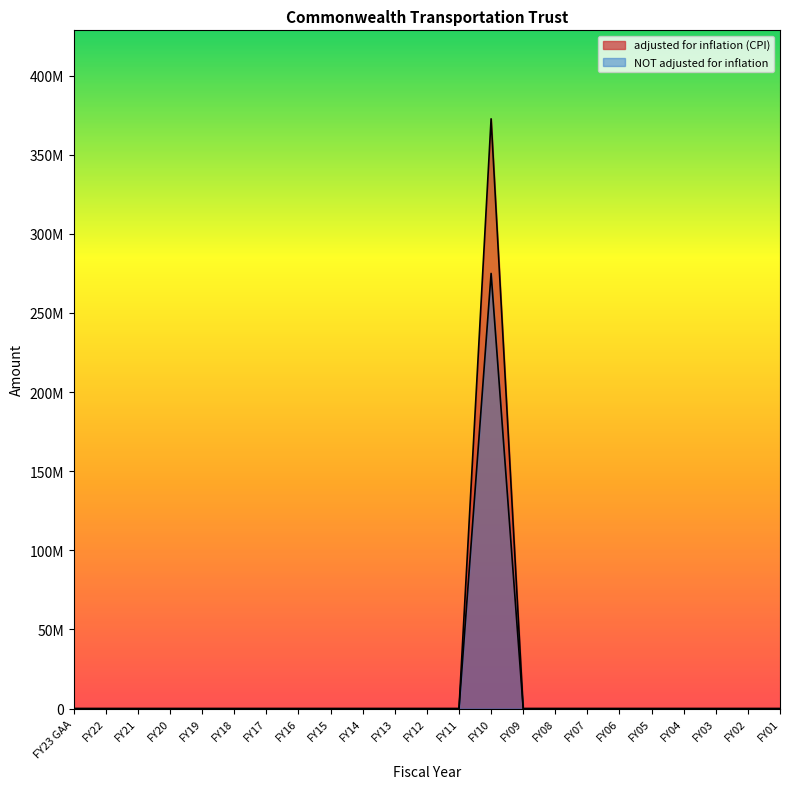

Reading right to left, what are all the values shown in this chart?

adjusted for inflation (CPI): FY01=0	FY02=0	FY03=0	FY04=0	FY05=0	FY06=0	FY07=0	FY08=0	FY09=0	FY10=372705229	FY11=0	FY12=0	FY13=0	FY14=0	FY15=0	FY16=0	FY17=0	FY18=0	FY19=0	FY20=0	FY21=0	FY22=0	FY23 GAA=0
NOT adjusted for inflation: FY01=0	FY02=0	FY03=0	FY04=0	FY05=0	FY06=0	FY07=0	FY08=0	FY09=0	FY10=275000000	FY11=0	FY12=0	FY13=0	FY14=0	FY15=0	FY16=0	FY17=0	FY18=0	FY19=0	FY20=0	FY21=0	FY22=0	FY23 GAA=0